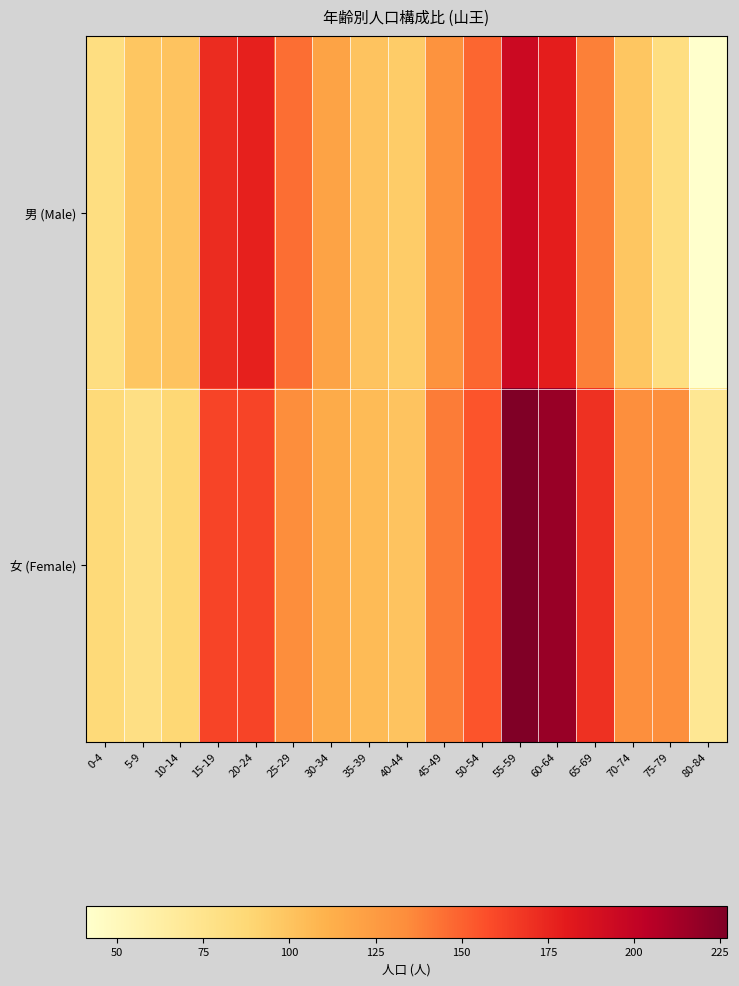

What is the difference between the highest and lowest values at 20-24?

16